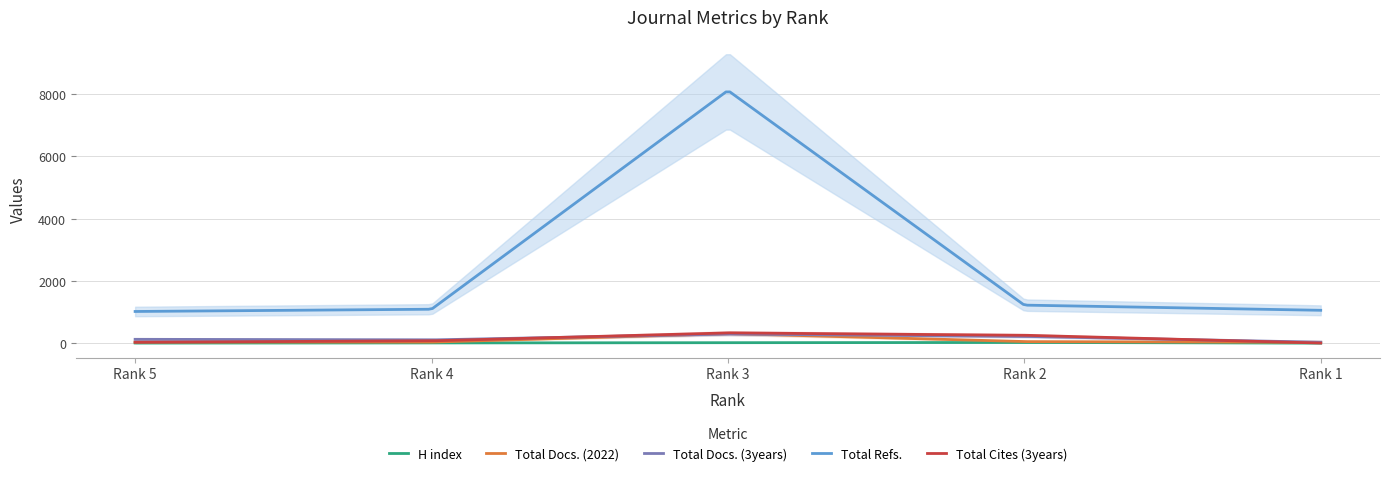

Which category has the highest value across all series?

Rank 3